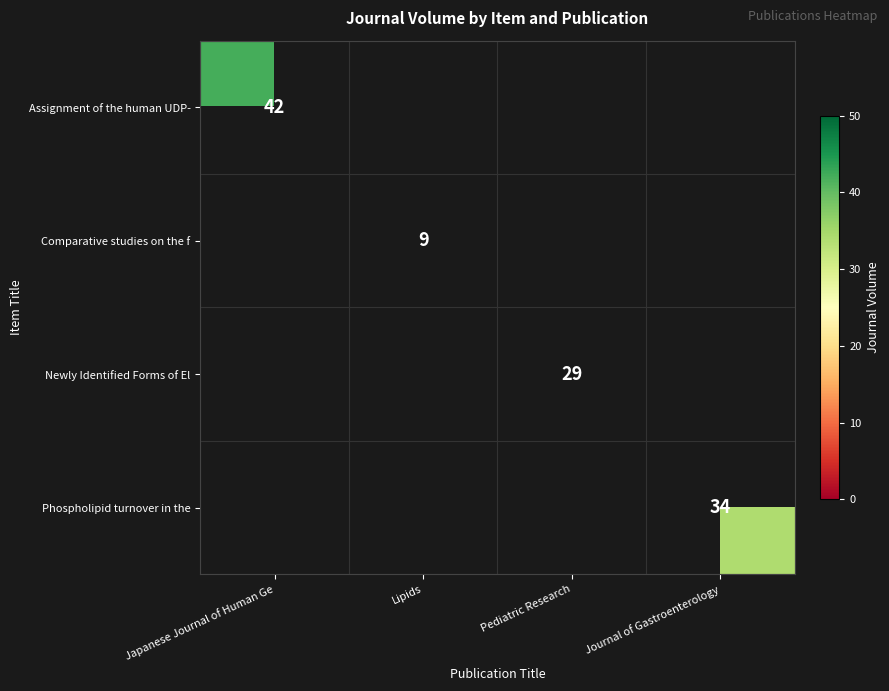

Which label corresponds to the smallest value in the chart?

Lipids